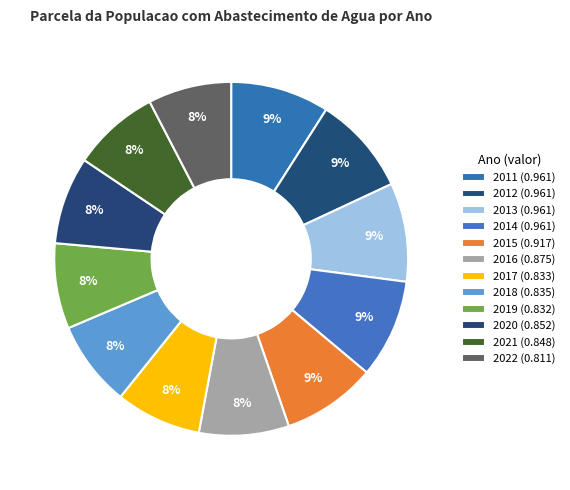

How many slices are in this pie chart?

12